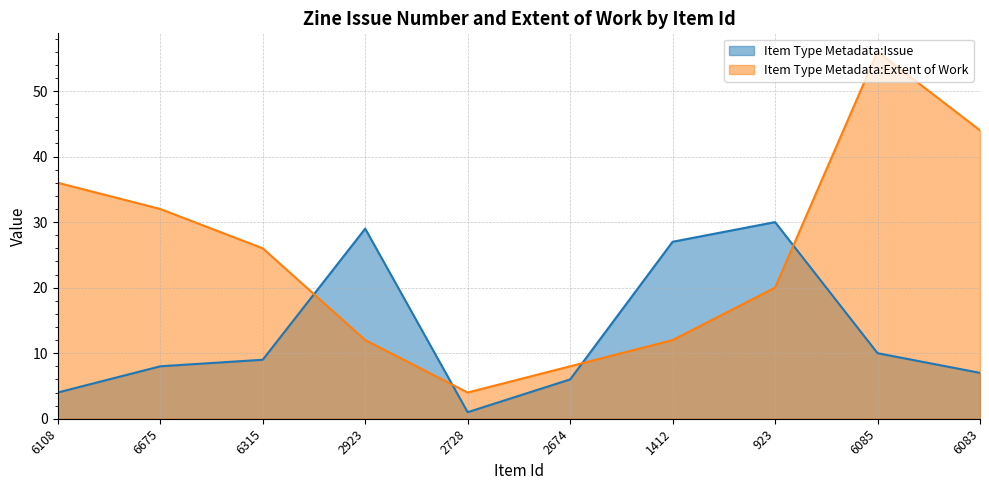

True or false: Item Type Metadata:Extent of Work has a value of 7 at 2728.

False